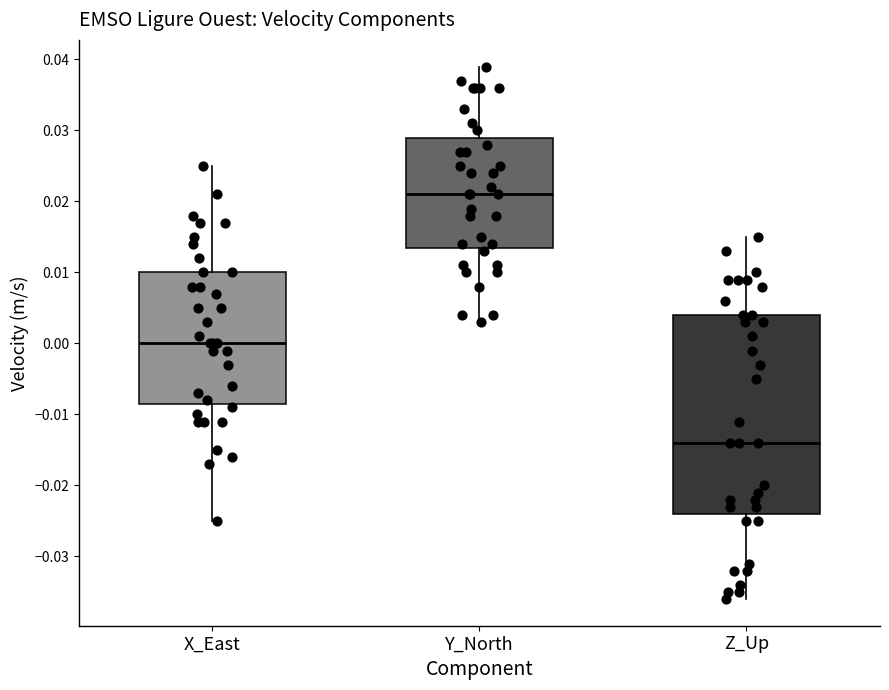

Where does the upper whisker of the box for Z_Up end on the y-axis? The values are not printed on the chart, so give them approximately, as read against the axis.

0.015